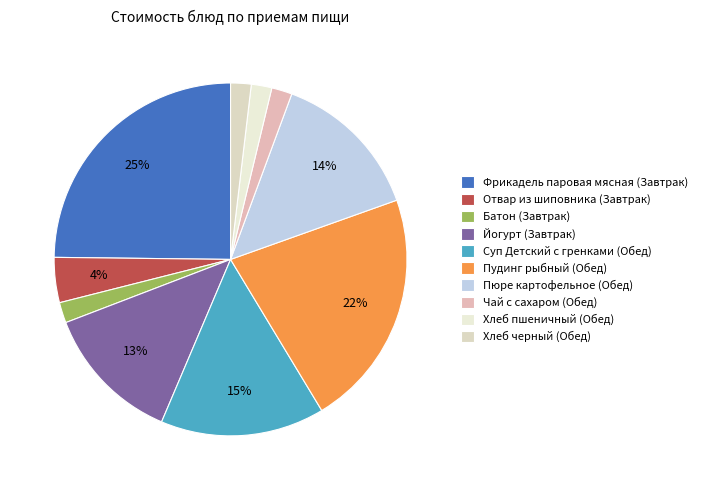

Rank the categories by value from highest to lowest.

Фрикадель паровая мясная (Завтрак), Пудинг рыбный (Обед), Суп Детский с гренками (Обед), Пюре картофельное (Обед), Йогурт (Завтрак), Отвар из шиповника (Завтрак), Батон (Завтрак), Чай с сахаром (Обед), Хлеб пшеничный (Обед), Хлеб черный (Обед)